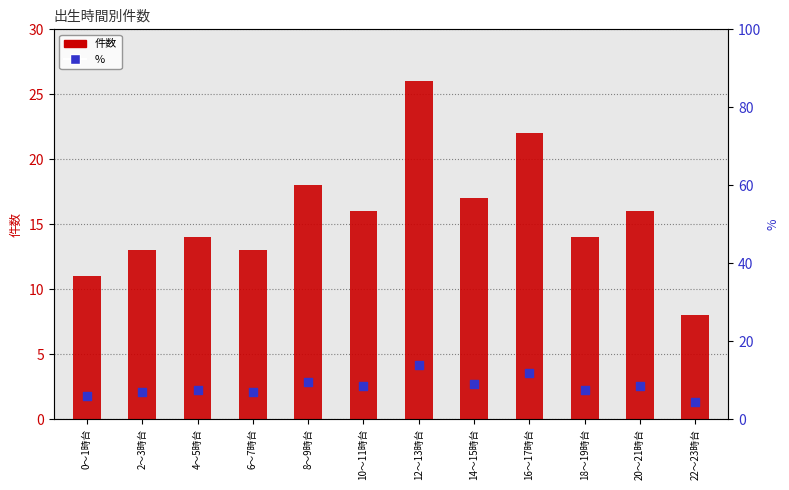

What are all the series names shown in the legend?

件数, %